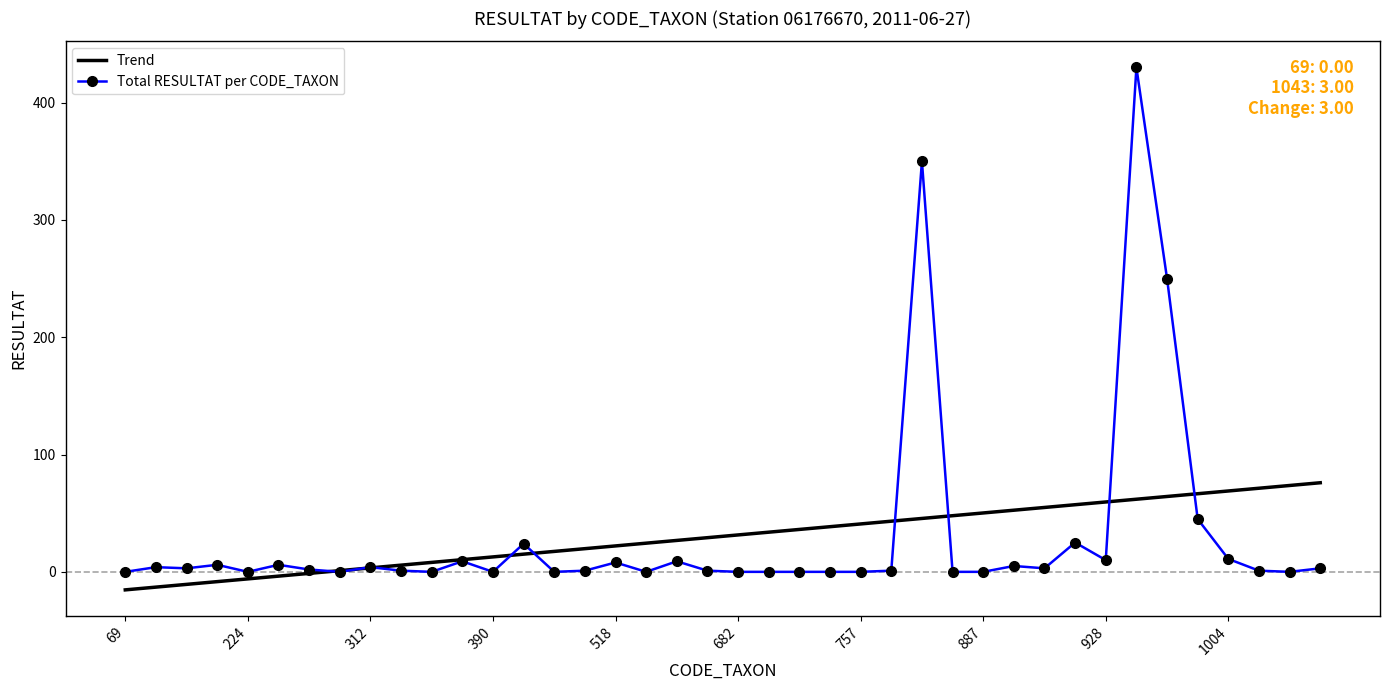

Which series has the largest range (max minus min)?

Total RESULTAT per CODE_TAXON